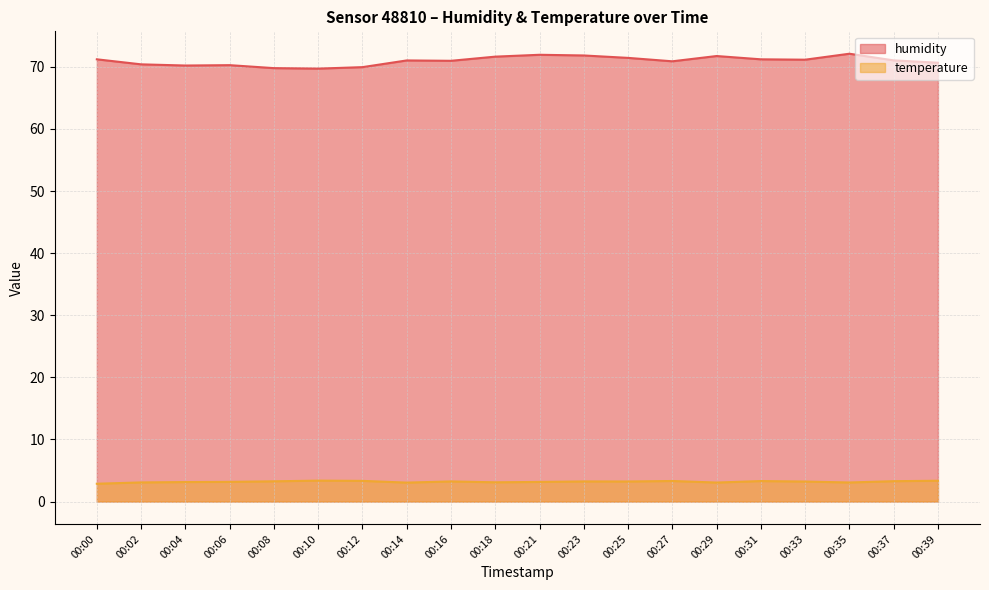

Reading right to left, extract all data points from this chart.

humidity: 70.7	71.0	72.1	71.2	71.2	71.8	70.9	71.5	71.8	72.0	71.7	71.0	71.0	70.0	69.7	69.8	70.3	70.2	70.4	71.2
temperature: 3.4	3.3	3.1	3.2	3.3	3.1	3.3	3.2	3.2	3.2	3.1	3.2	3.0	3.3	3.4	3.3	3.2	3.1	3.1	2.9